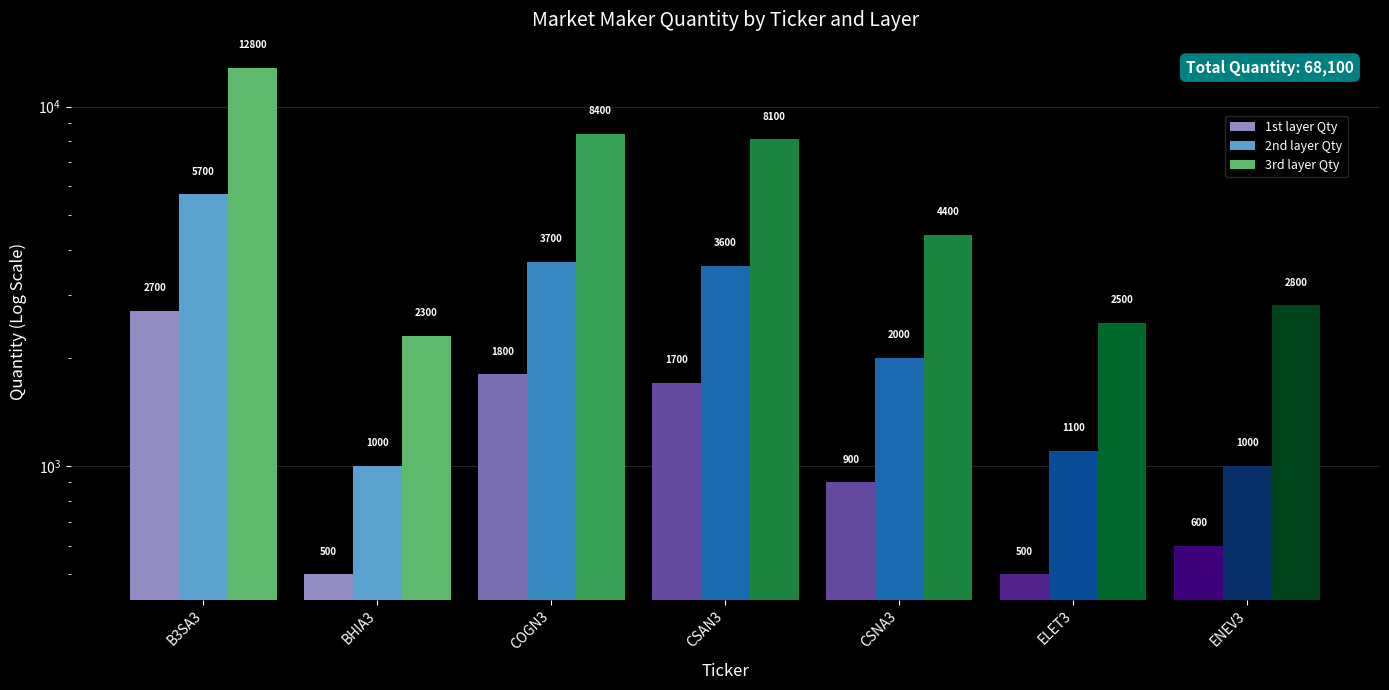

Rank the categories by 3rd layer Qty value from highest to lowest.

B3SA3, COGN3, CSAN3, CSNA3, ENEV3, ELET3, BHIA3